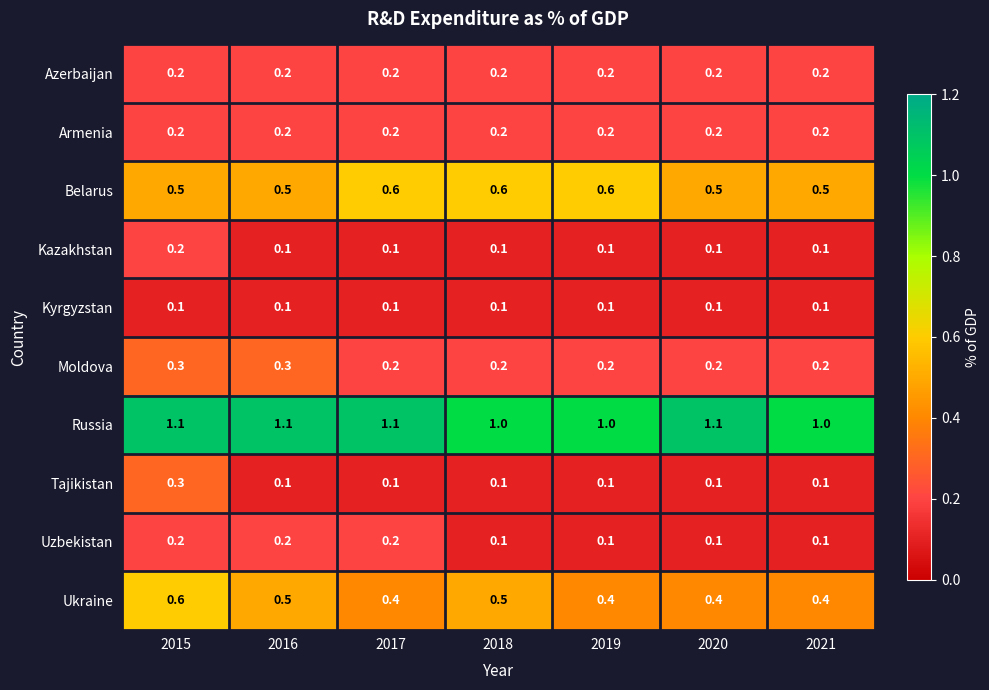

Count the Kazakhstan values in the range 0 to 1.

7